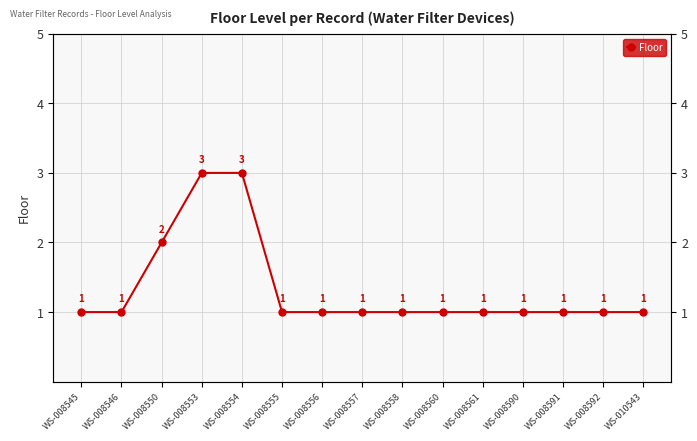

How many series are shown in this chart?

1